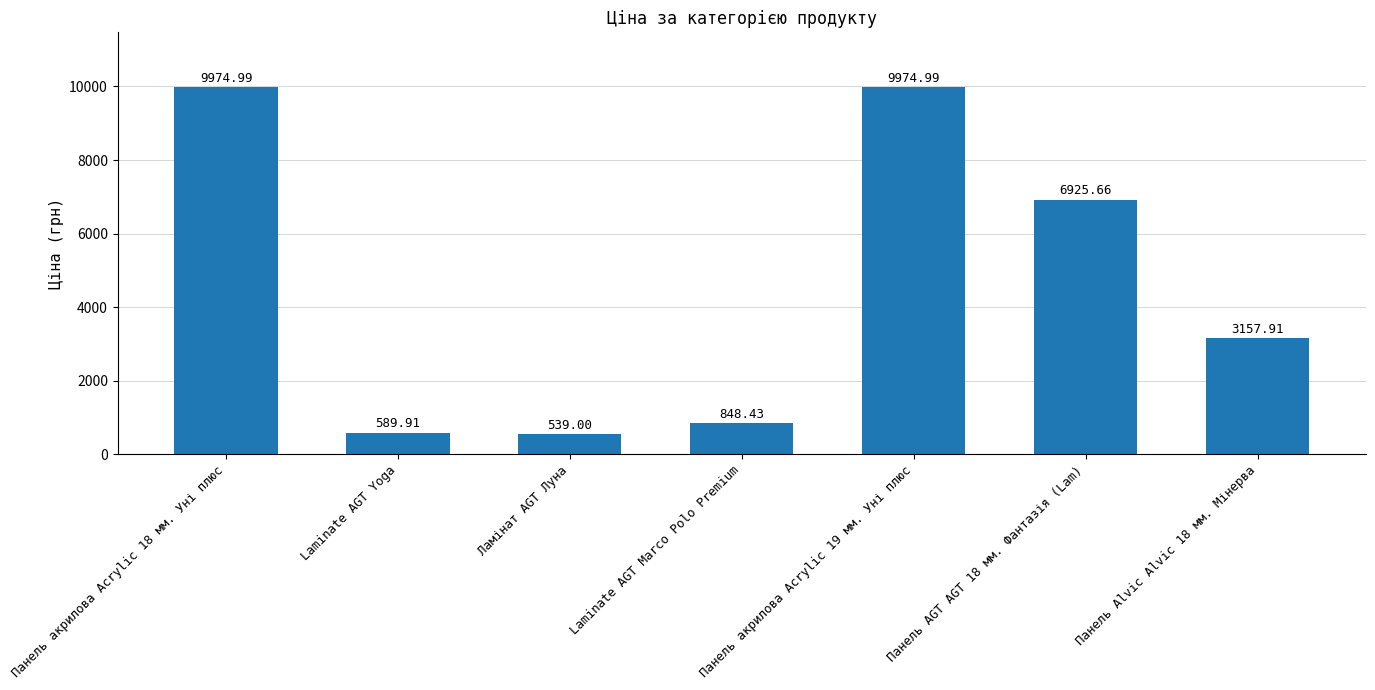

What is the difference between the second highest and minimum values?

9436.0